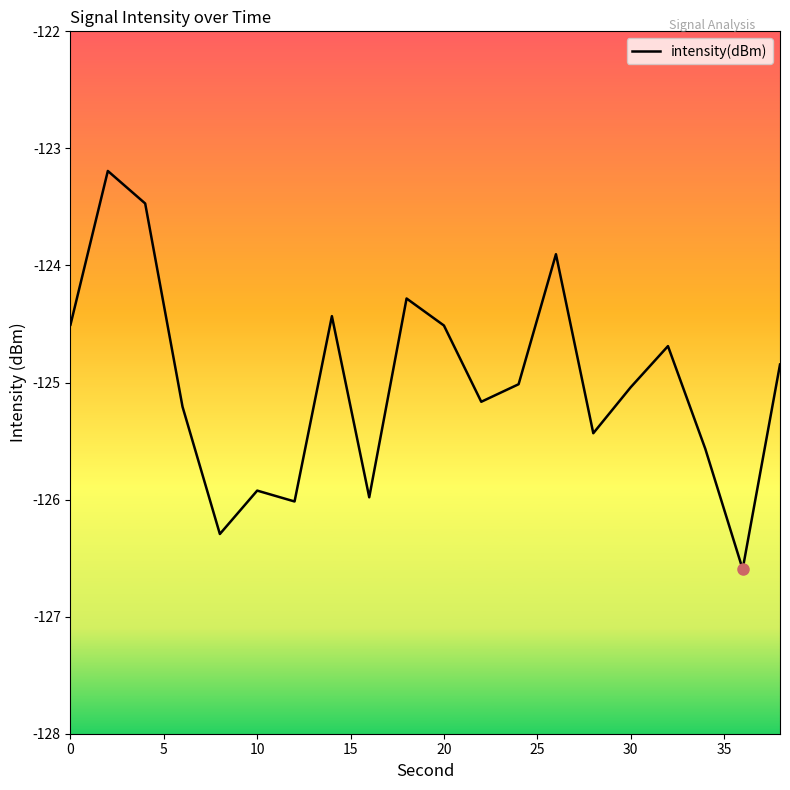

Reading right to left, list all the values displayed in this chart.

-124.8	-126.6	-125.6	-124.7	-125.0	-125.4	-123.9	-125.0	-125.2	-124.5	-124.3	-126.0	-124.4	-126.0	-125.9	-126.3	-125.2	-123.5	-123.2	-124.5